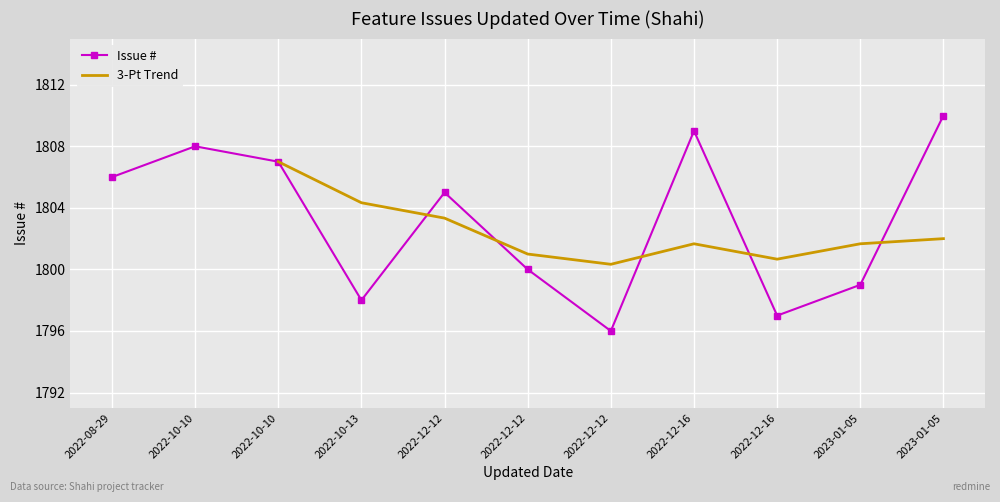

Reading left to right, what are all the values shown in this chart?

2022-08-29=1806	2022-10-10=1808	2022-10-10=1807	2022-10-13=1798	2022-12-12=1805	2022-12-12=1800	2022-12-12=1796	2022-12-16=1809	2022-12-16=1797	2023-01-05=1799	2023-01-05=1810